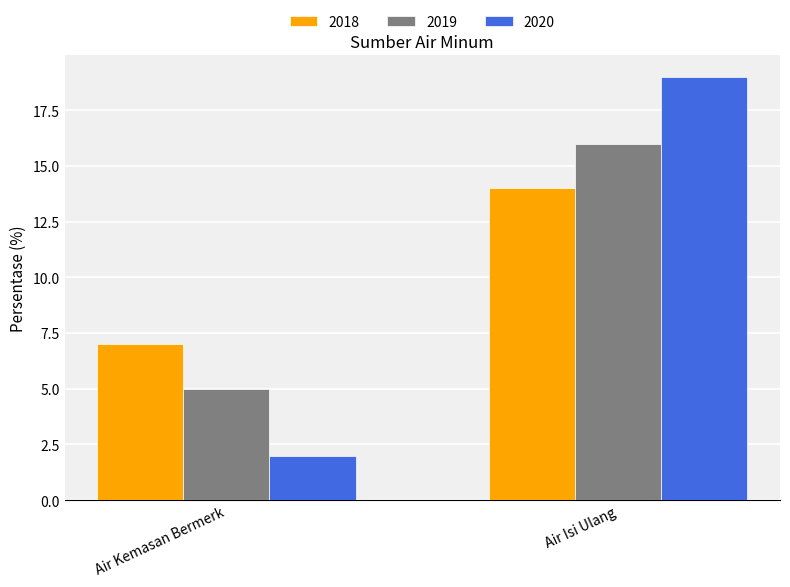

What is the maximum value for 2019?

16